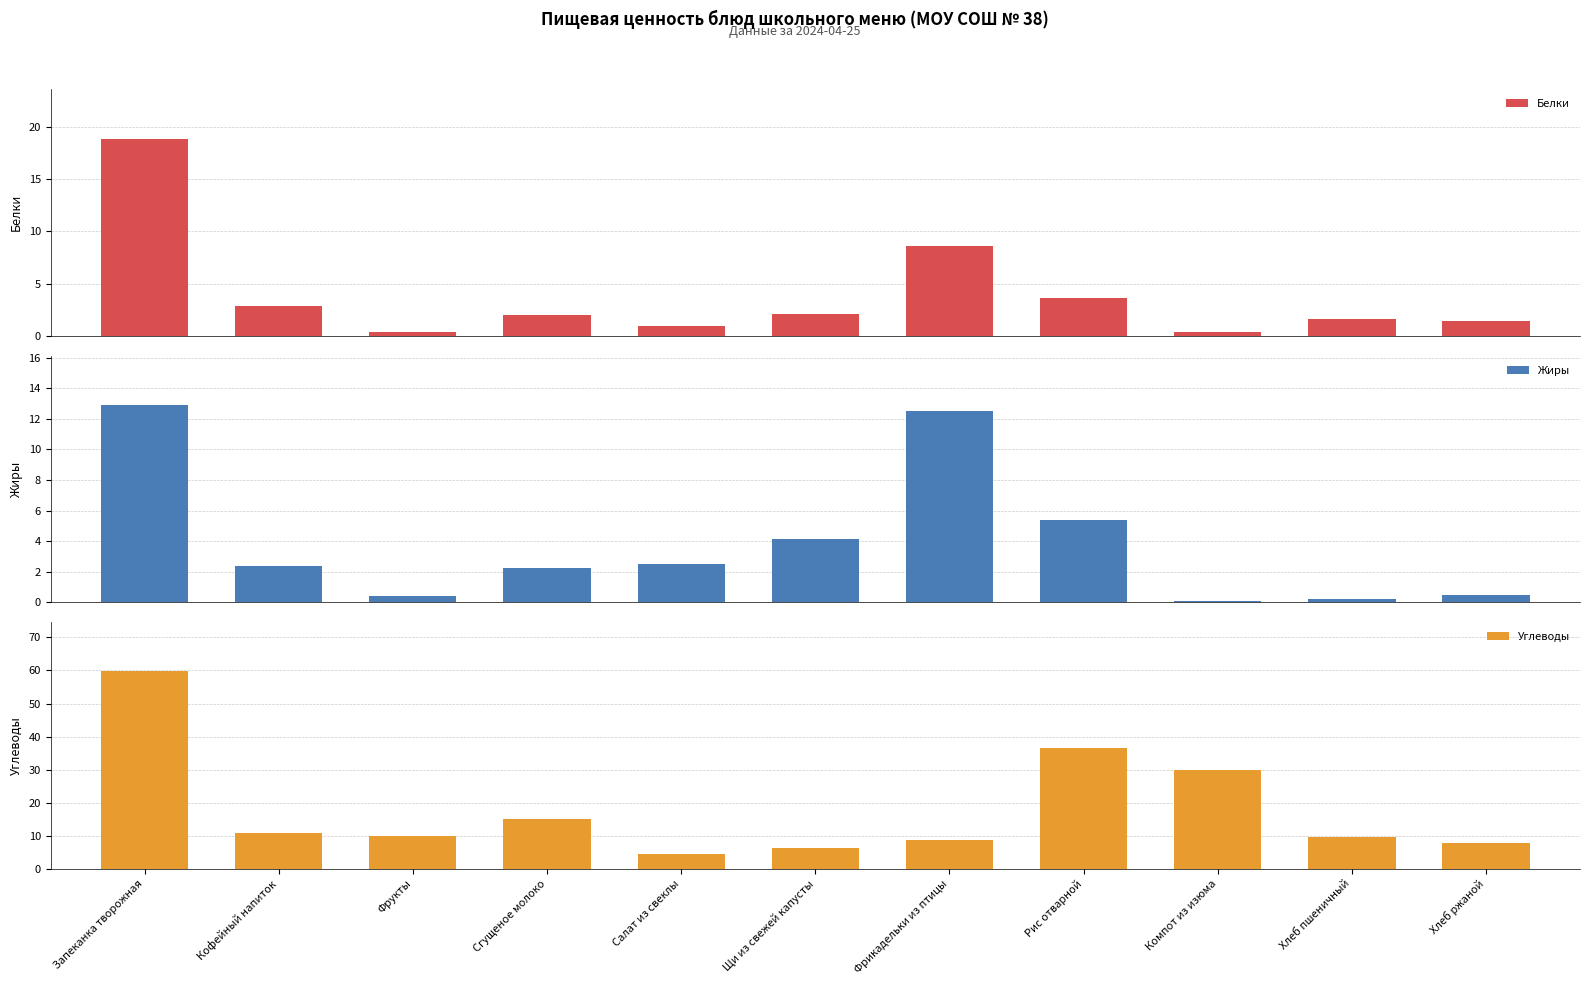

True or false: Углеводы has a value of 59.7 at Запеканка творожная.

True